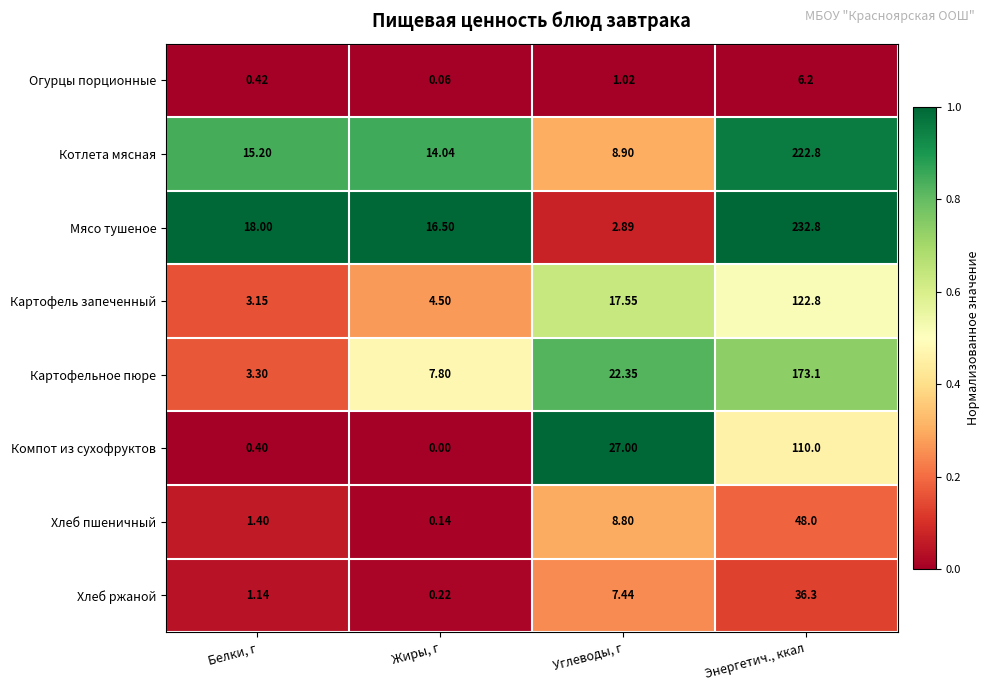

Count the number of data series in this chart.

8